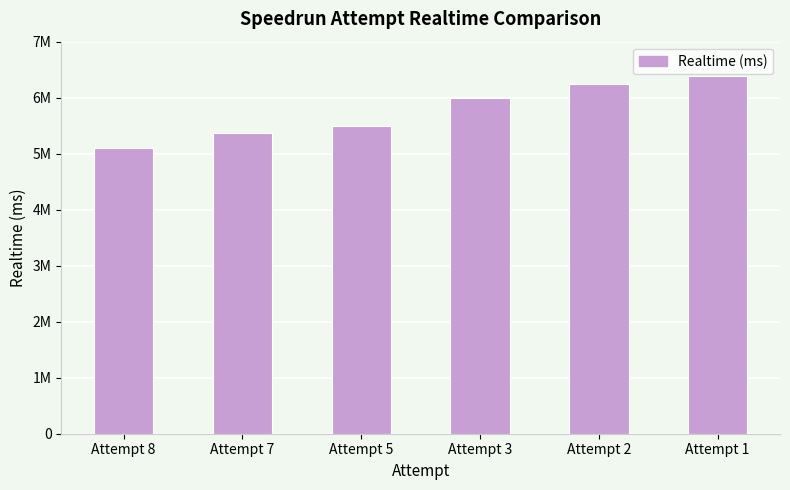

Which has a higher value, Attempt 5 or Attempt 3?

Attempt 3